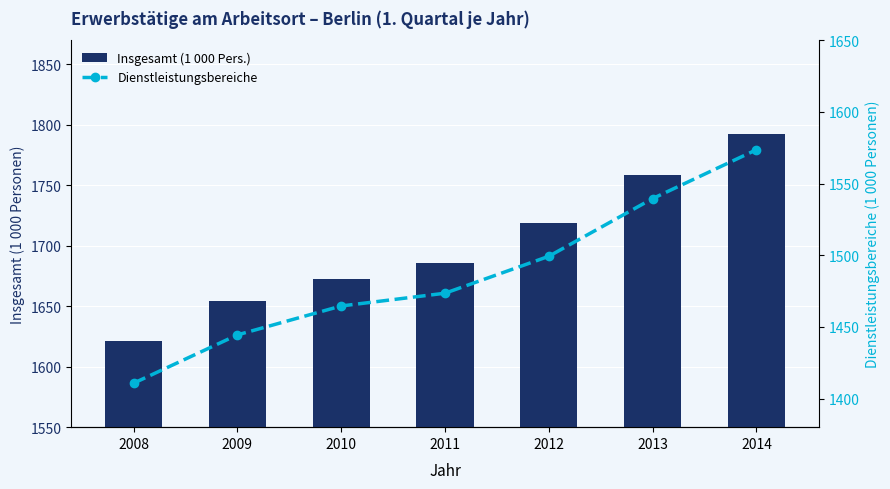

How many series are shown in this chart?

2